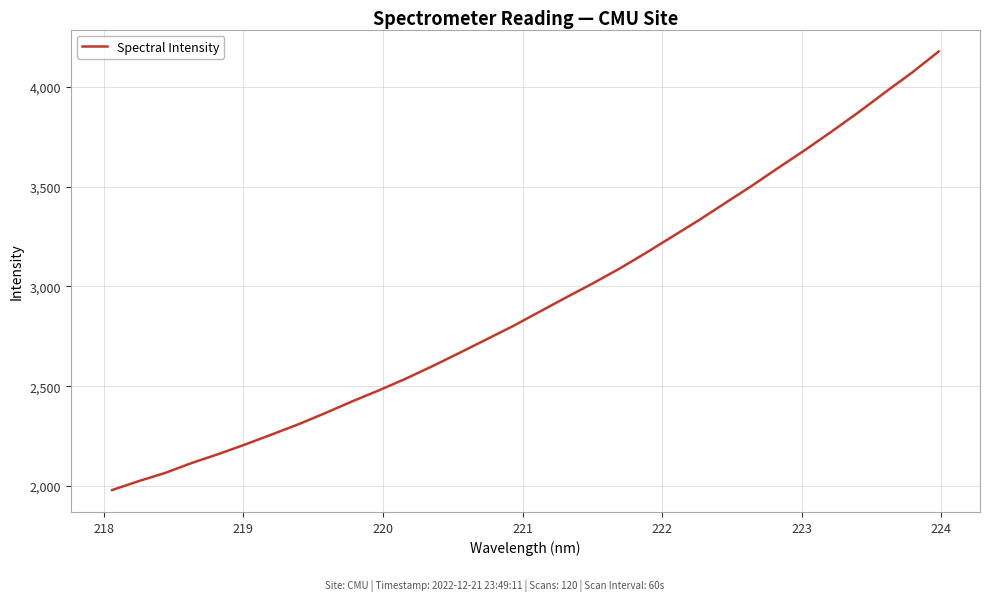

What is the greatest value displayed?

4178.3